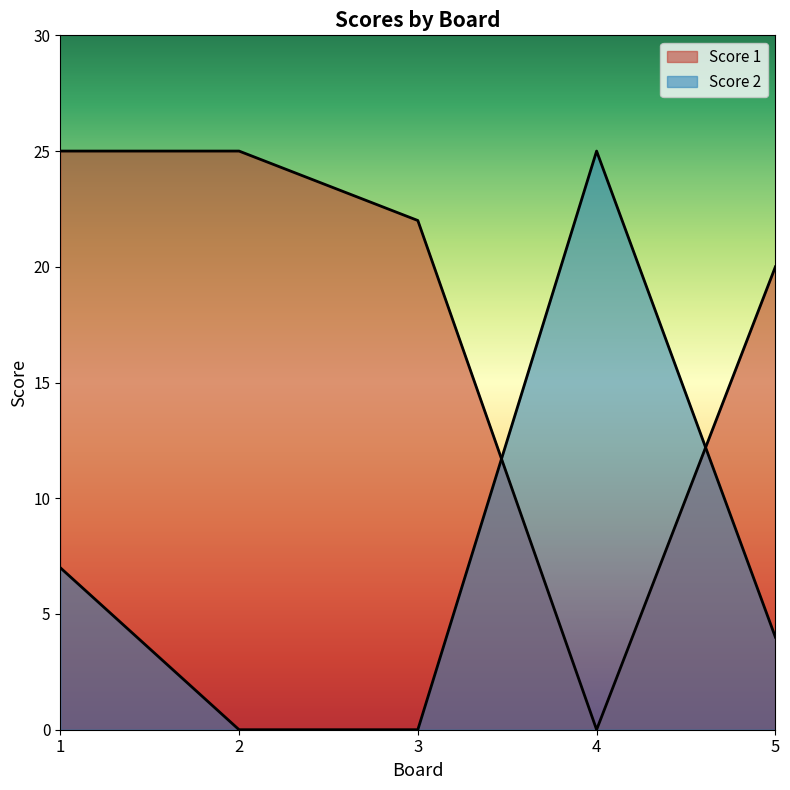

Which series has the largest range (max minus min)?

Score 1